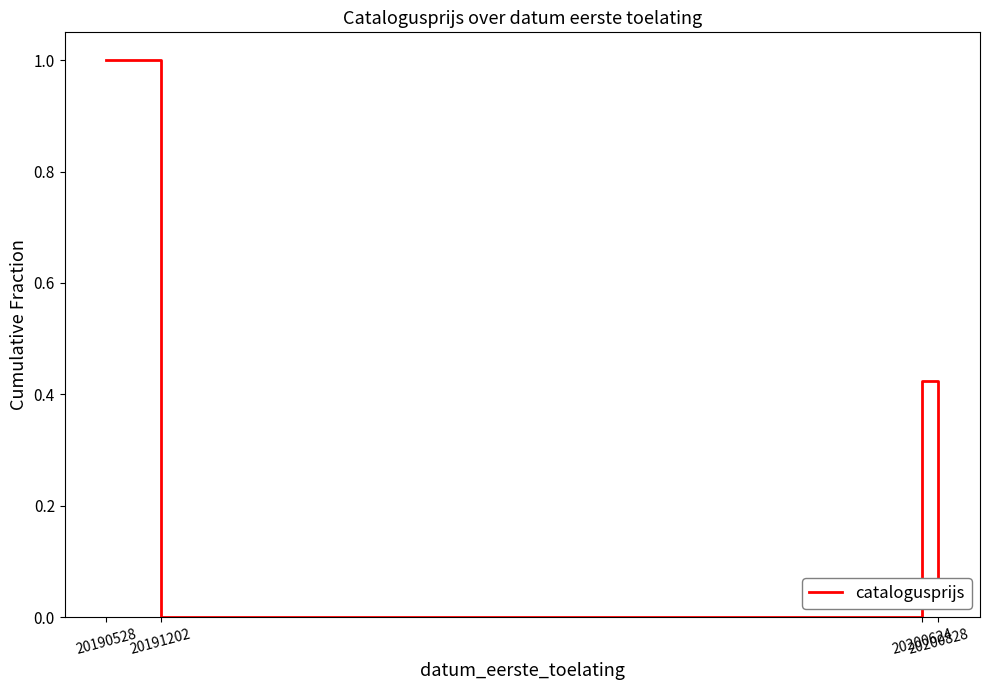

True or false: the data has more than 0 interior local peaks.

True